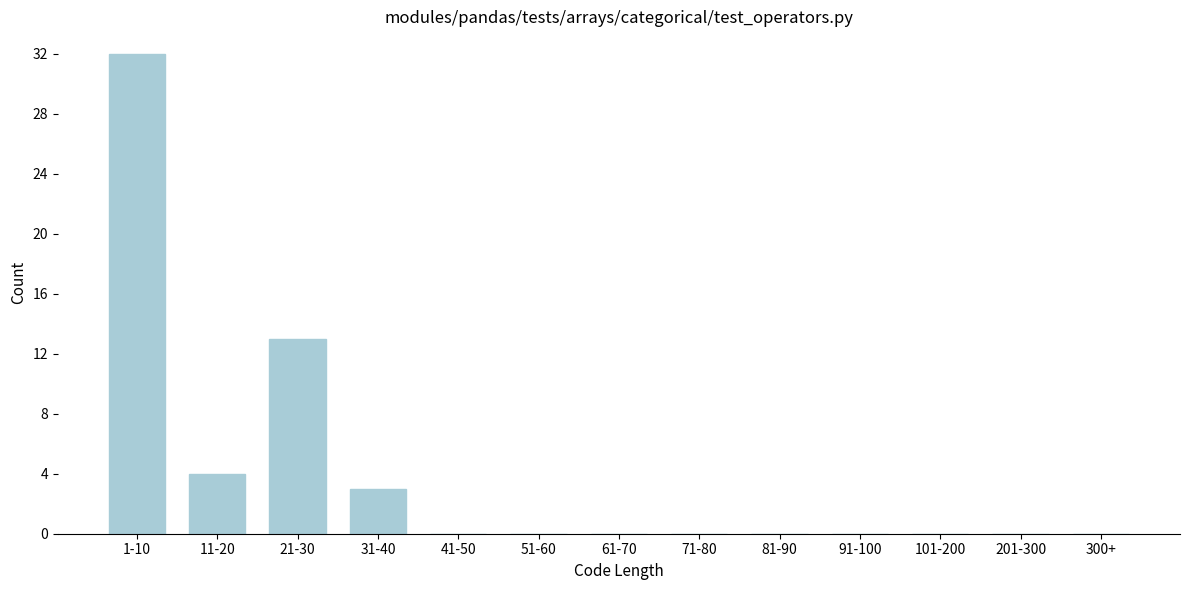

Reading left to right, extract all data points from this chart.

1-10=32	11-20=4	21-30=13	31-40=3	41-50=0	51-60=0	61-70=0	71-80=0	81-90=0	91-100=0	101-200=0	201-300=0	300+=0